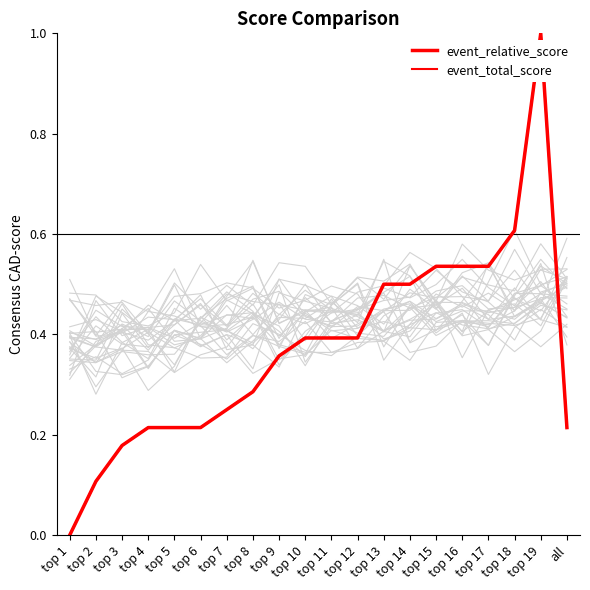

Is this an area chart (filled region under the line)?

No